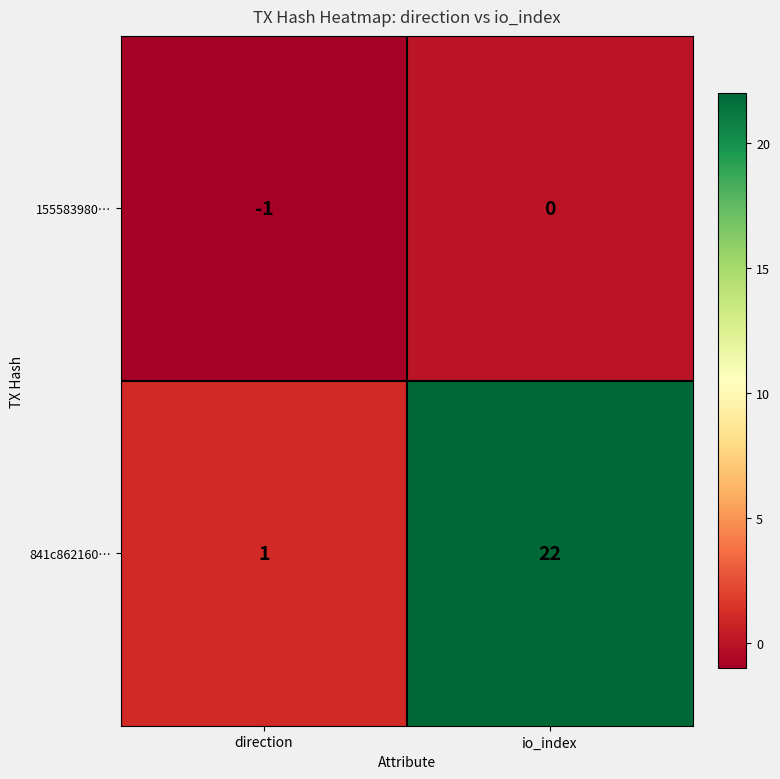

At direction, list the series in order from smallest to largest.

155583980…, 841c862160…